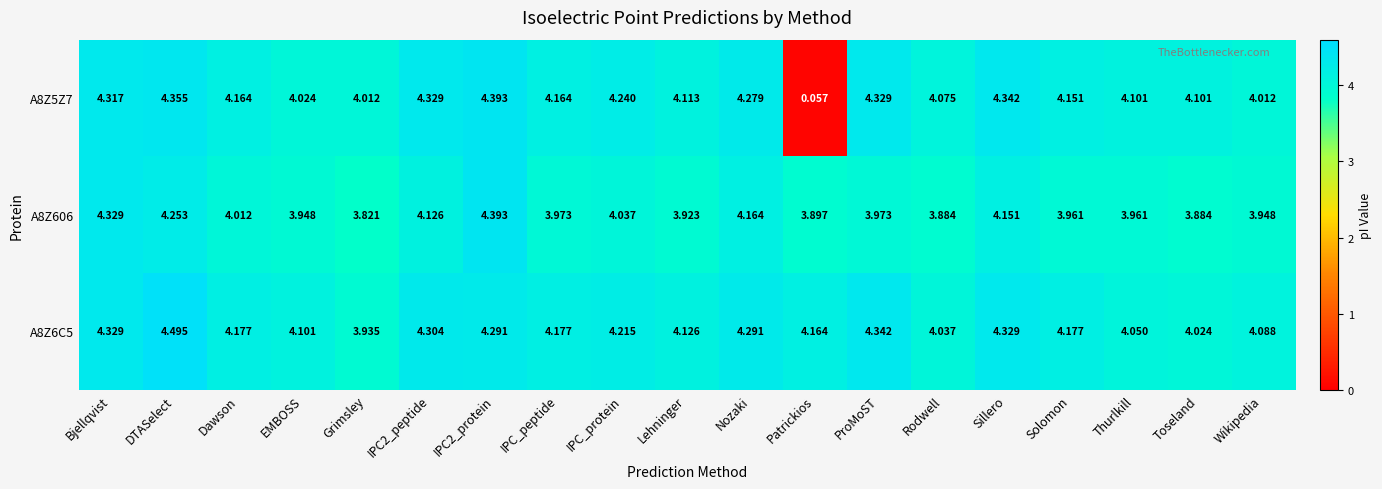

At which category is the sum across all series the highest?

DTASelect